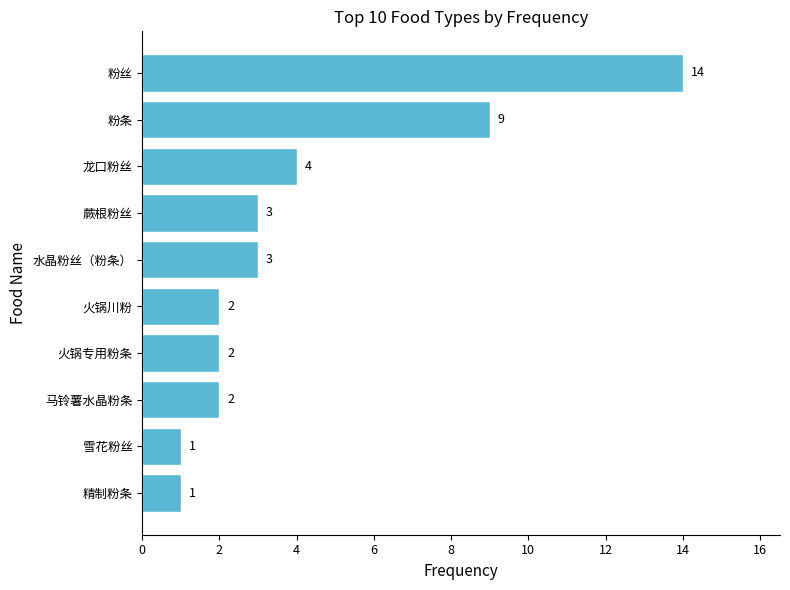

What is the ratio of the value at 粉条 to the value at 火锅专用粉条?

4.5